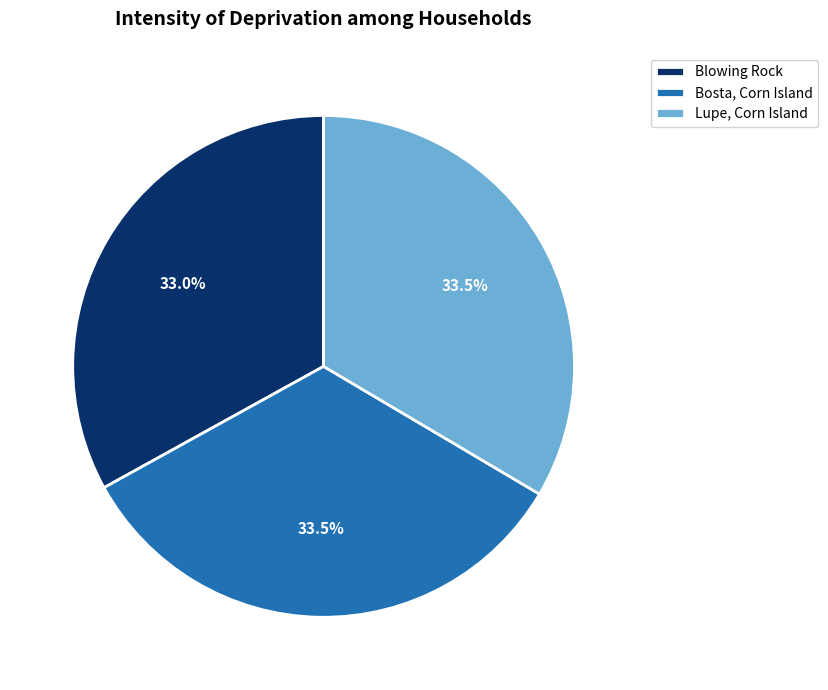

How many segments does this pie chart have?

3